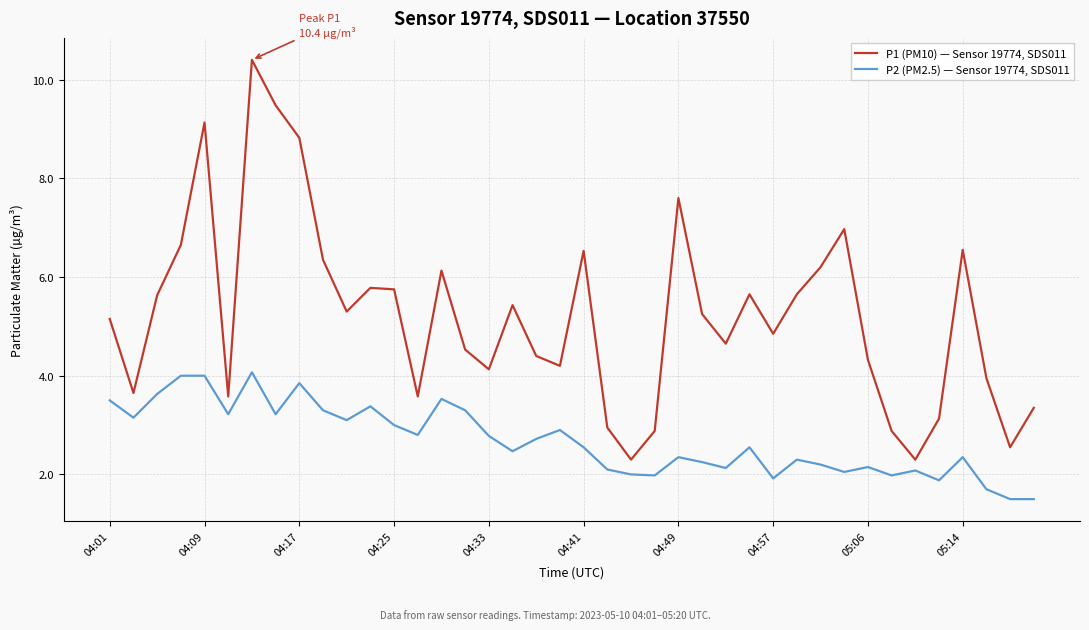

What is the difference between the maximum and minimum values in the P2 (PM2.5) — Sensor 19774, SDS011 series?

2.6